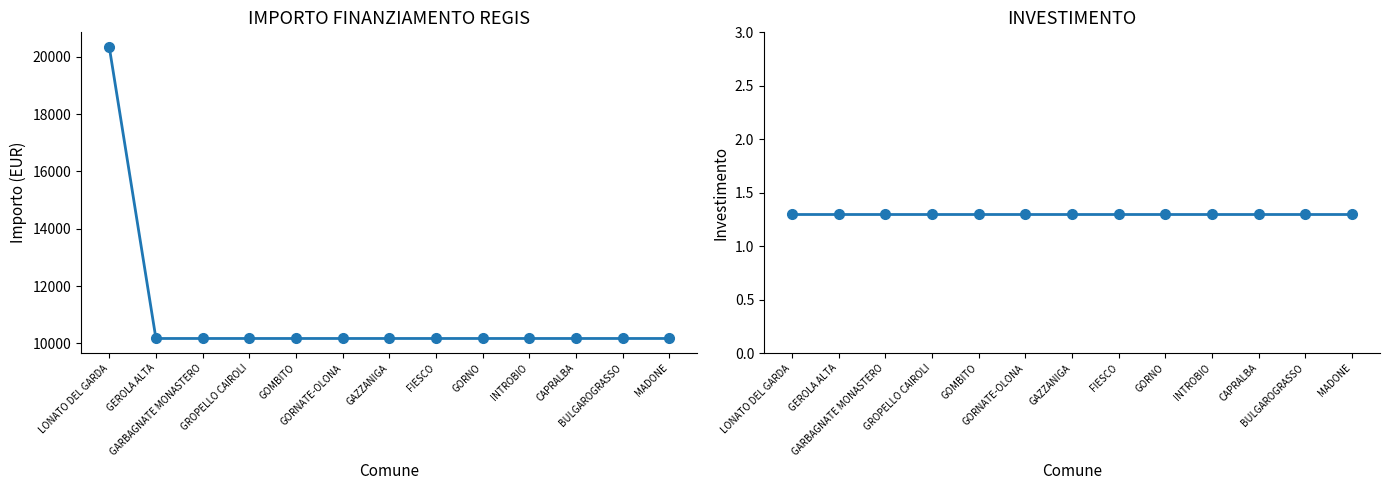

Read the INVESTIMENTO value at GARBAGNATE MONASTERO.

1.3